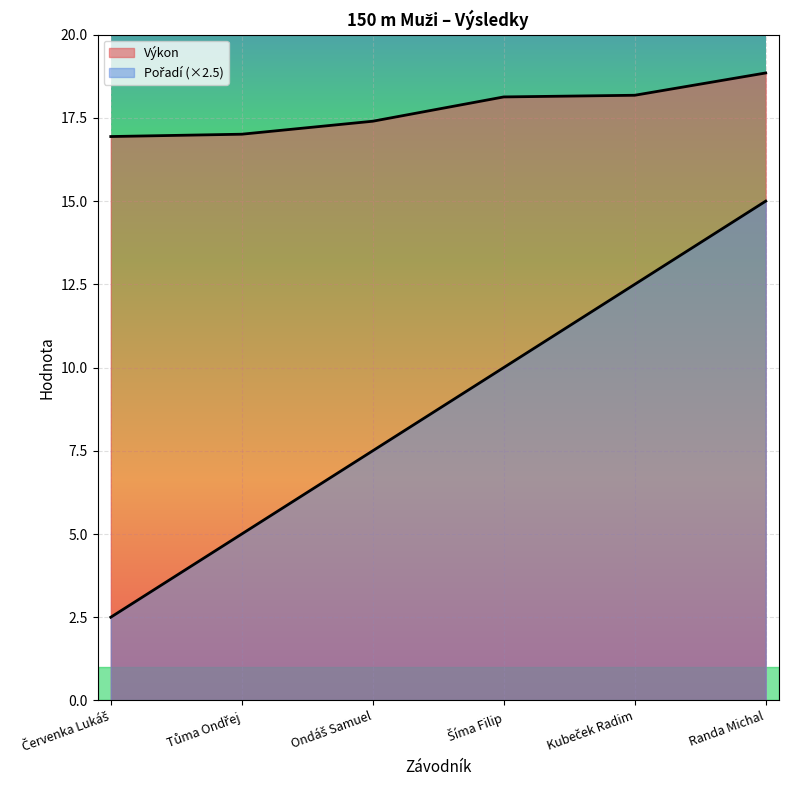

How many data points does each series have?

6